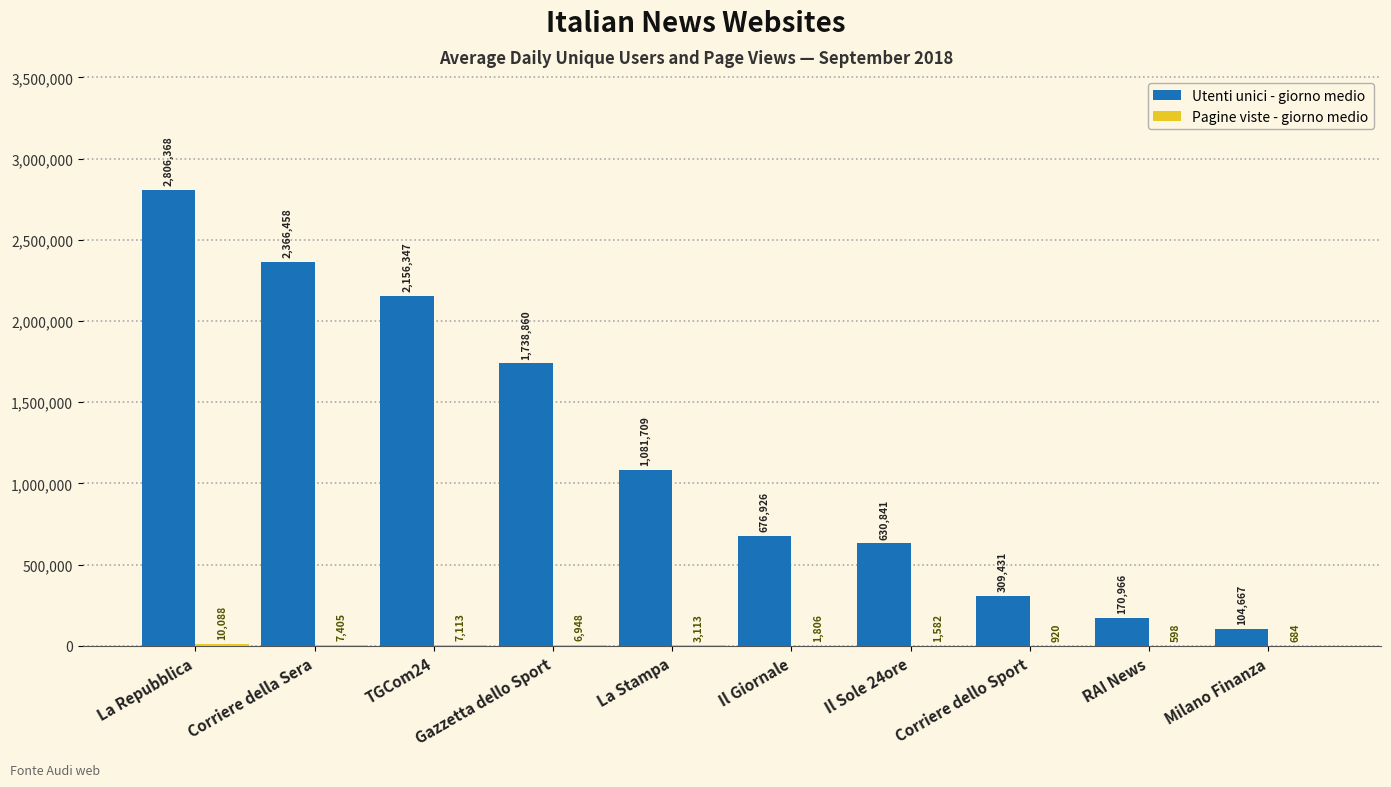

What is the maximum value shown in the chart?

2806368